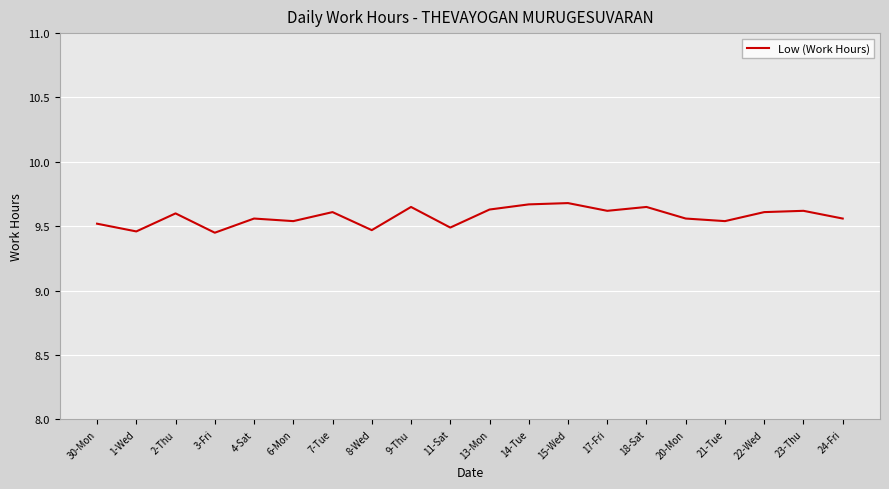

Which has a higher value, 3-Fri or 6-Mon?

6-Mon